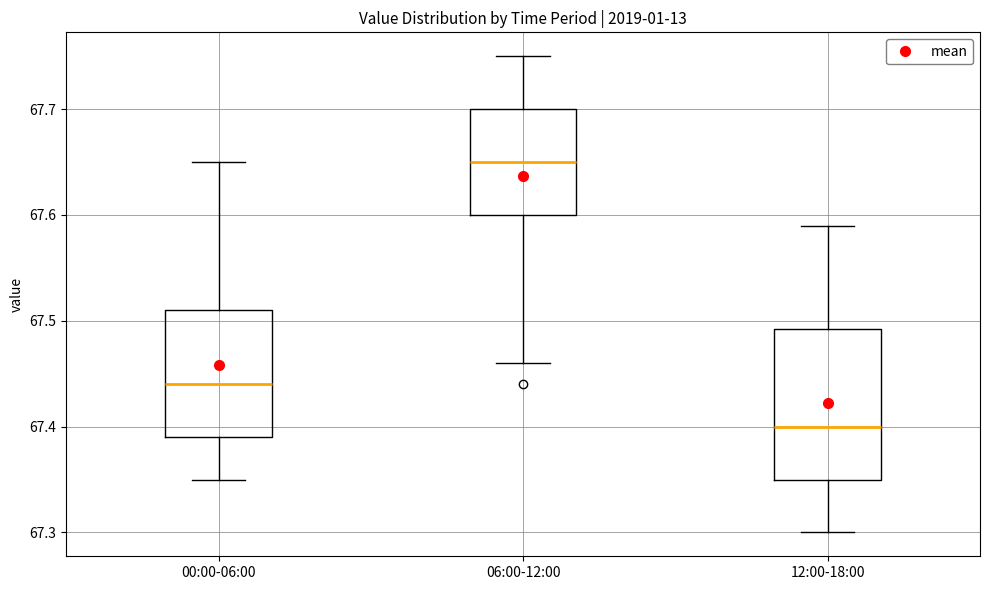

Reading left to right, transcribe this box plot: for each box, give where its median line is, the range the box spans, and where its two whiskers end, as read against the y-axis. The values are not printed on the chart, so give them approximately, as read against the axis.

00:00-06:00: median 67.44, box 67.39 to 67.51, whiskers 67.35 to 67.65
06:00-12:00: median 67.65, box 67.60 to 67.70, whiskers 67.46 to 67.75
12:00-18:00: median 67.40, box 67.35 to 67.49, whiskers 67.30 to 67.59